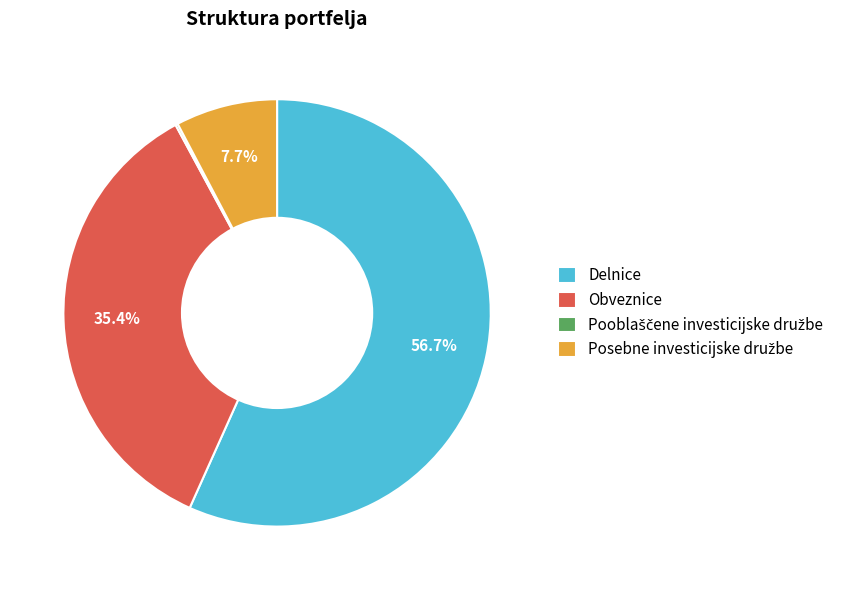

Does any single category account for the majority?

Yes